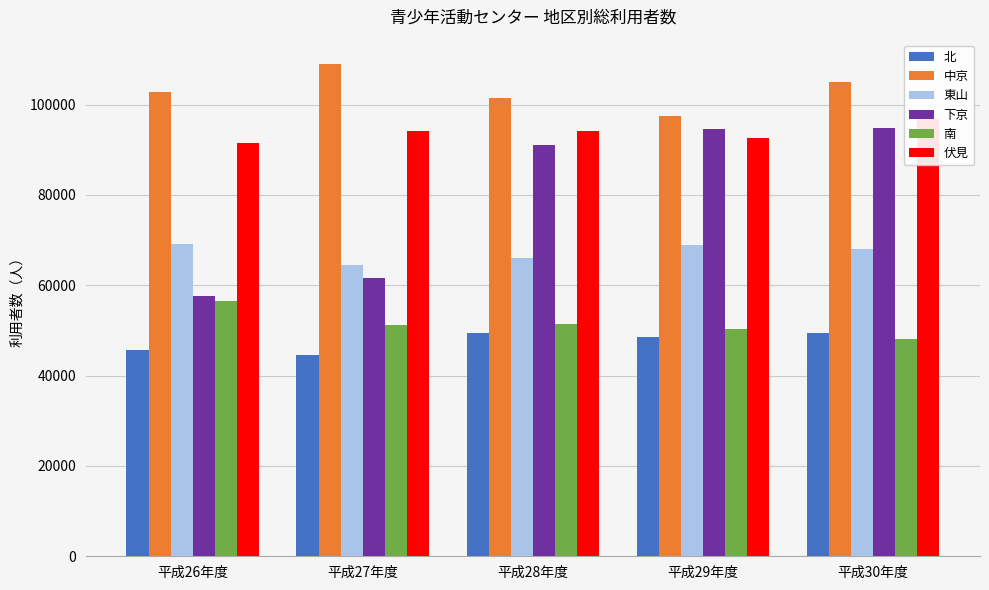

Reading left to right, transcribe all the data shown in this chart.

北: 45701	44606	49359	48587	49379
中京: 102686	108916	101376	97421	105037
東山: 69223	64472	66131	68899	68045
下京: 57543	61496	91063	94691	94733
南: 56583	51241	51407	50255	48002
伏見: 91384	94076	94118	92512	96768